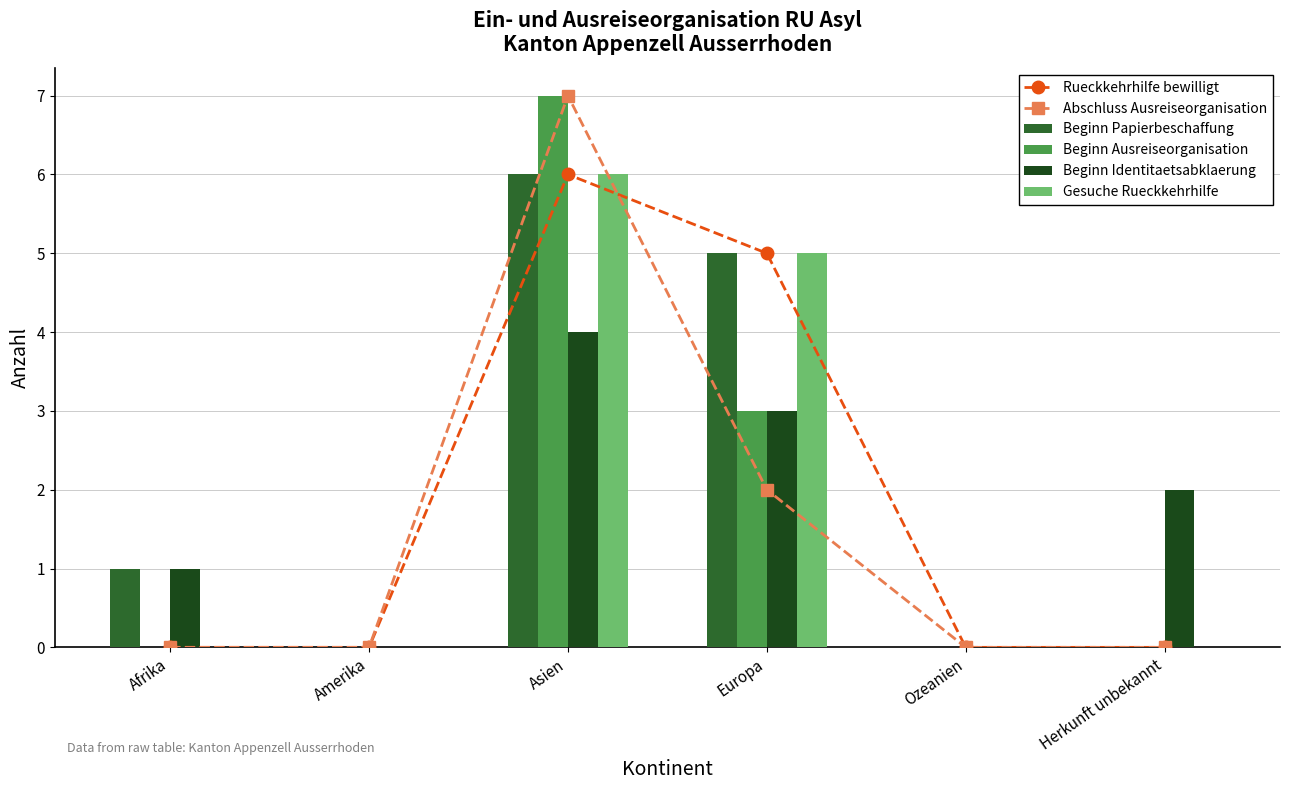

What is the total value across all series at Afrika?

2